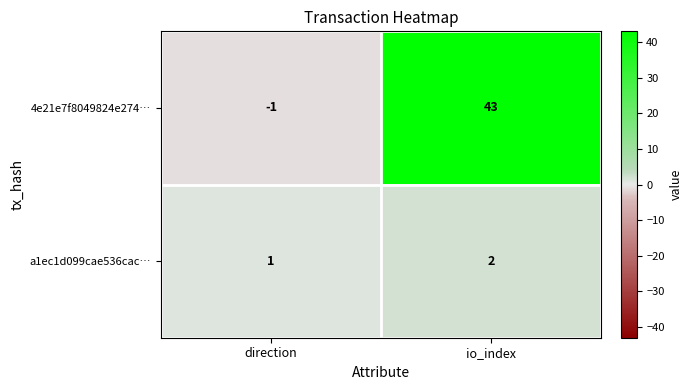

What is the sum of the 4e21e7f8049824e274… values at io_index and direction?

42